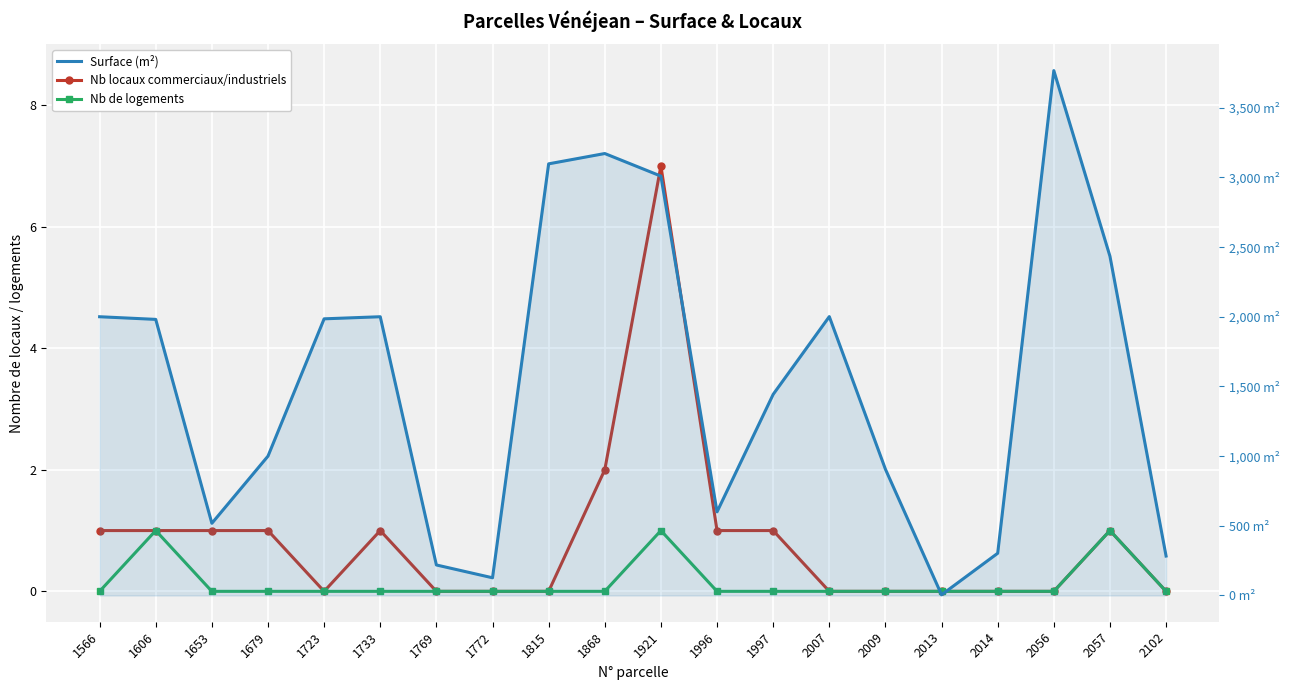

Between 1772 and 1653, which is larger?

1653